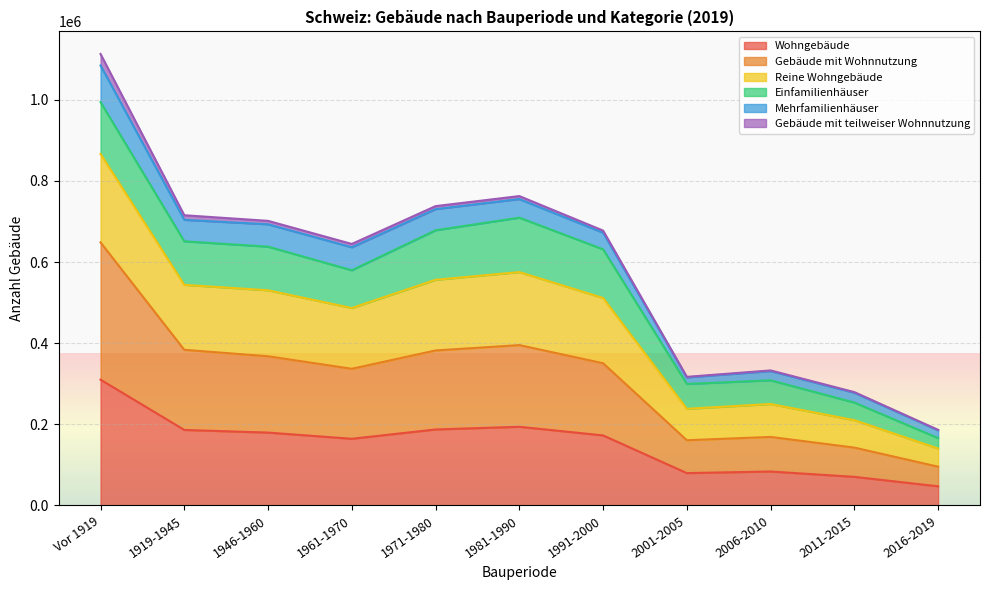

At which category is the sum across all series the highest?

Vor 1919